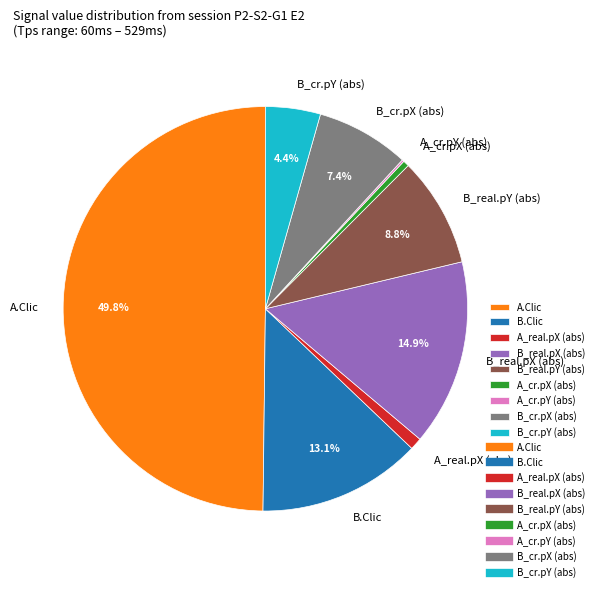

Does B.Clic represent more than half of the total?

No